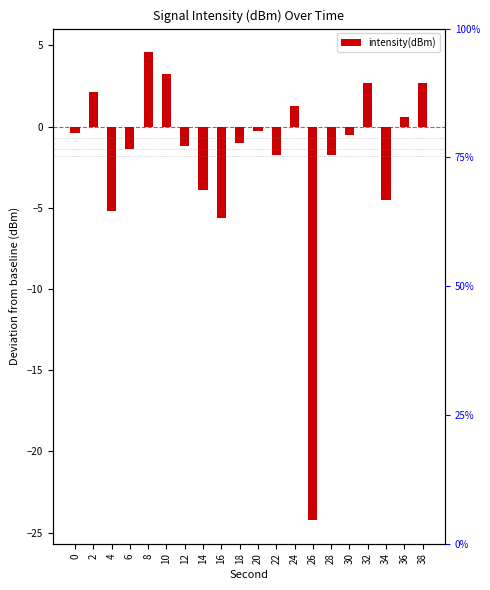

True or false: the data shows 0.4 at 24.

False